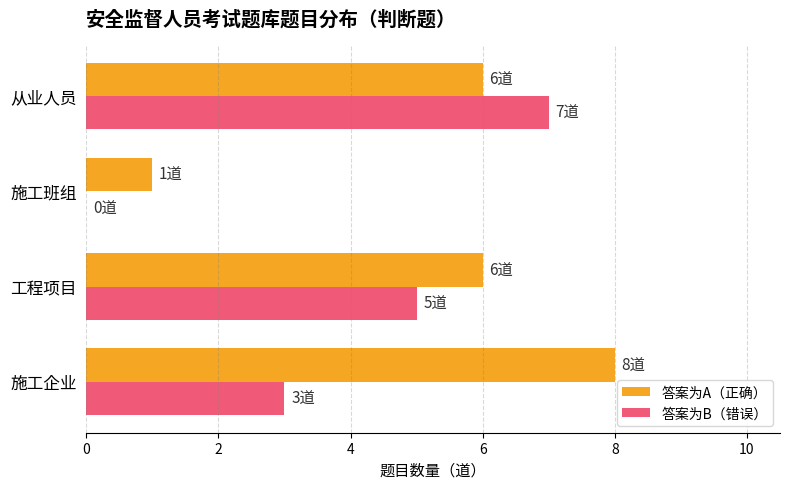

At which category is the sum across all series the highest?

从业人员